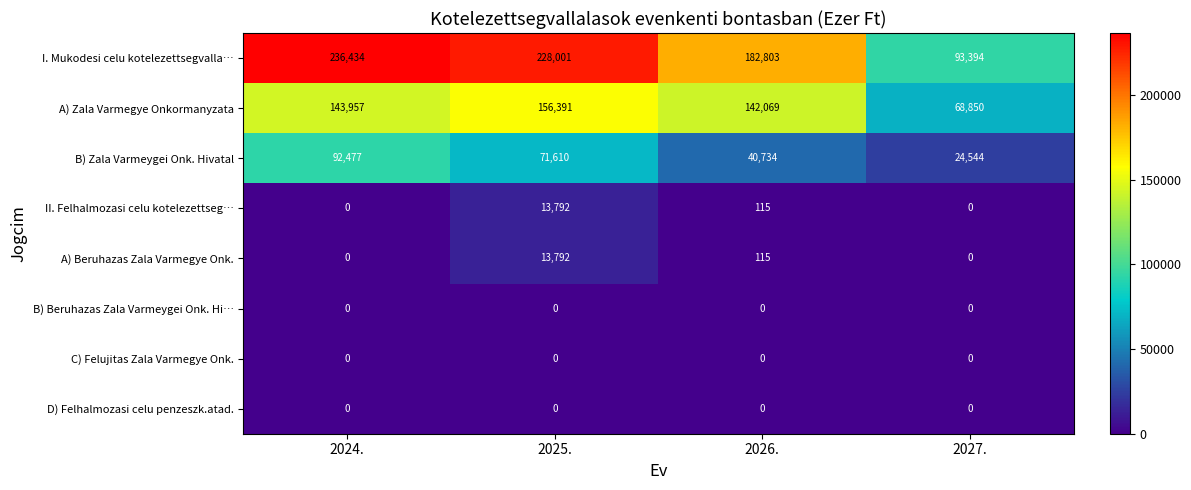

What is the difference between the maximum and minimum values in the A) Zala Varmegye Onkormanyzata series?

87541